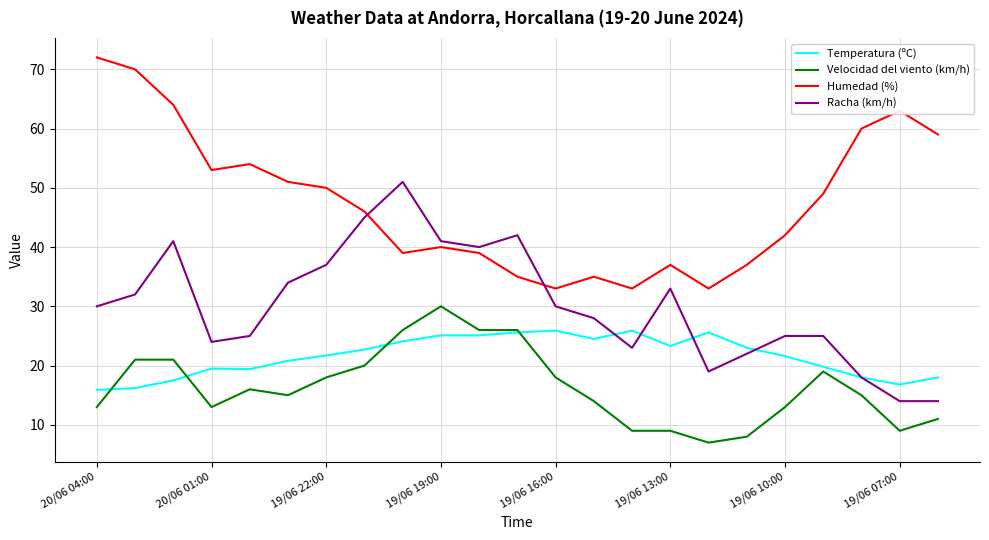

Does the chart have visible grid lines?

Yes